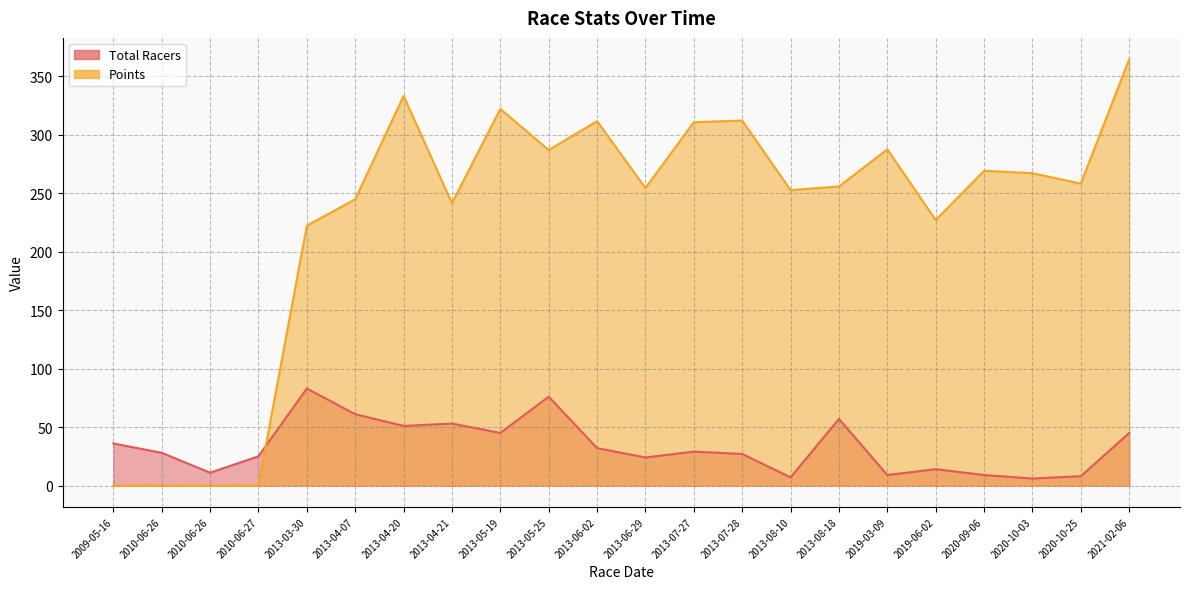

How many interior local valleys does the Total Racers series have?

7